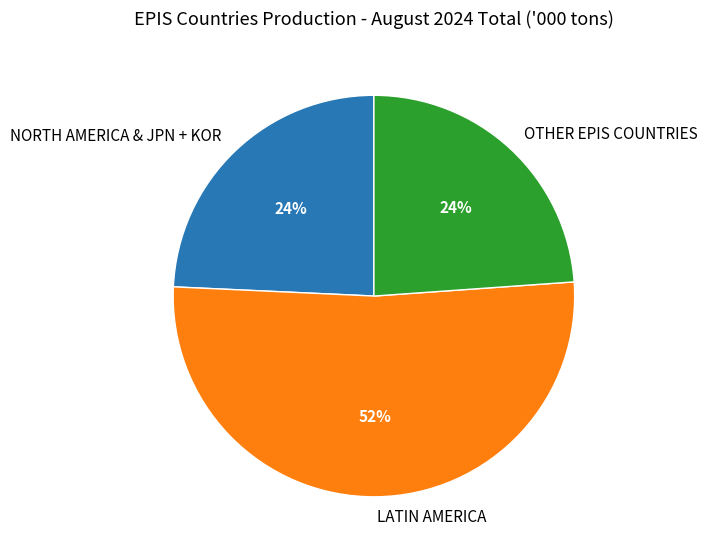

How many segments does this pie chart have?

3